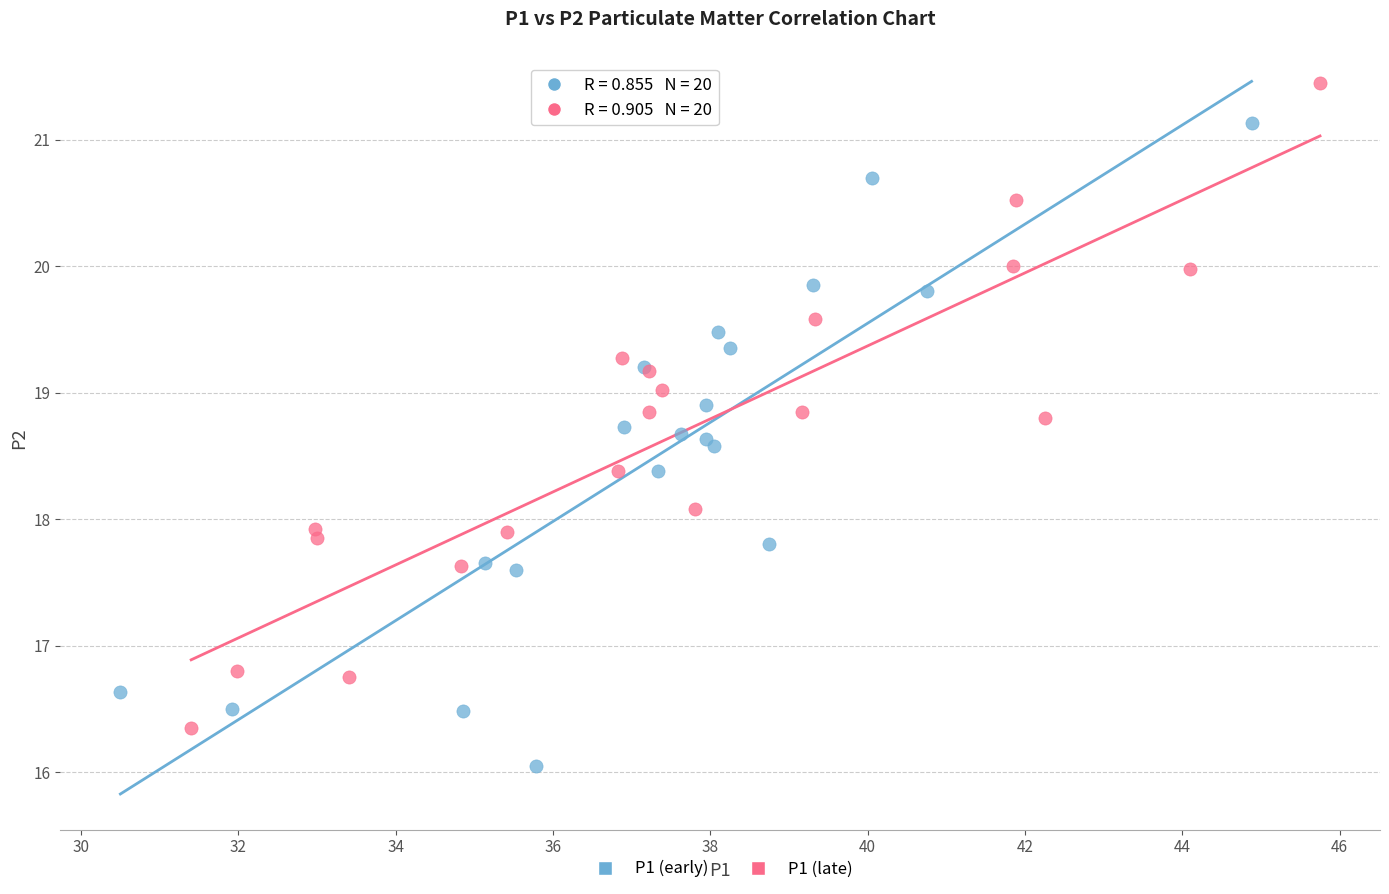

Which series contains the lowest Y value?

P1 (early)